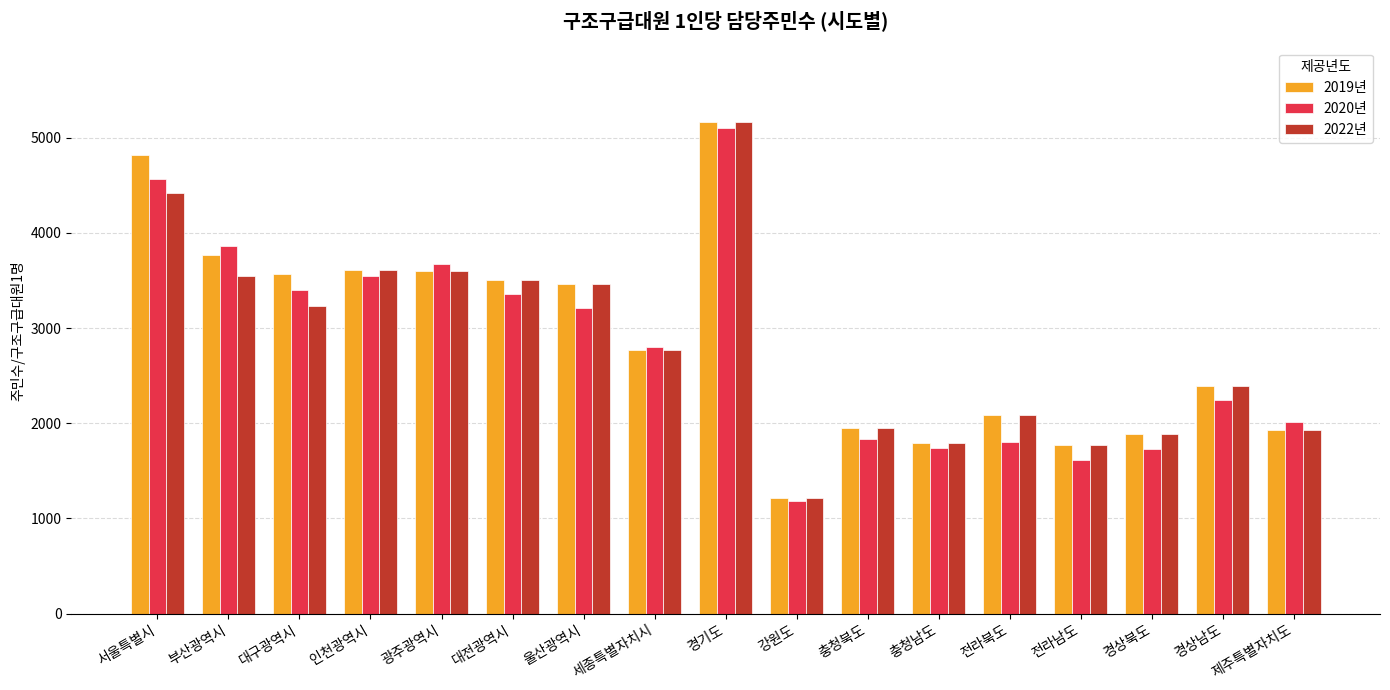

What is the value of the 2022년 bar at the 8th from the left?

2768.9